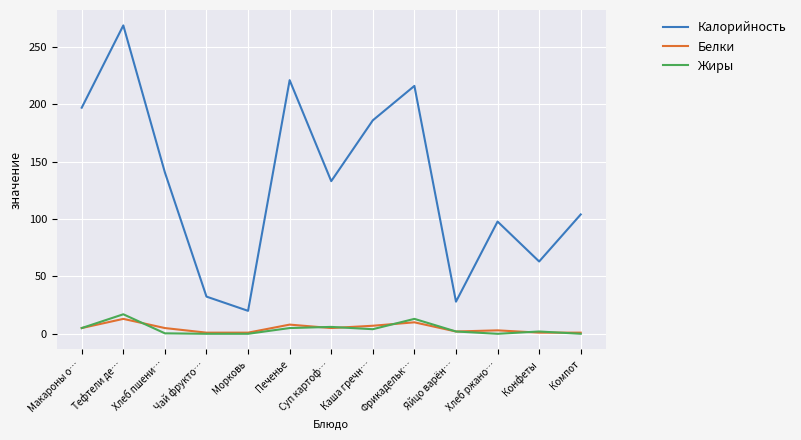

What is the difference between the maximum and minimum values in the Жиры series?

17.0